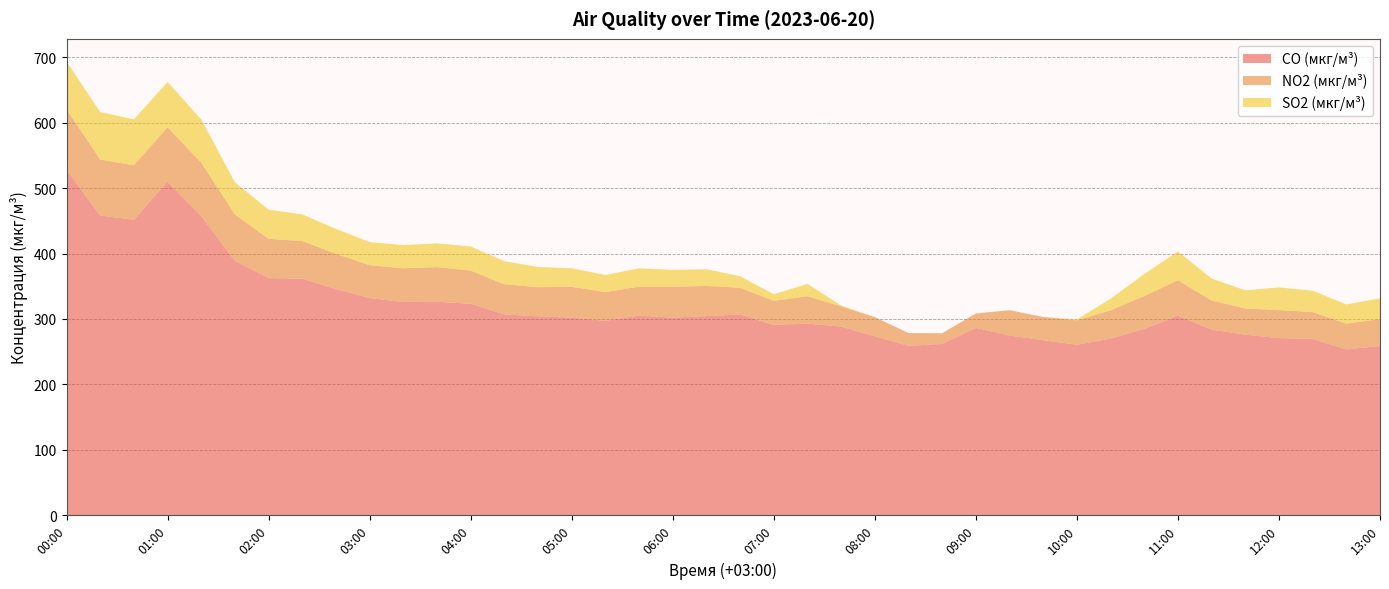

Reading right to left, what are all the values shown in this chart?

CO (мкг/м³): 258.5	253.5	269.4	270.7	275.8	283.6	304.8	284.8	269.9	260.4	267.5	274.6	286.2	261.7	258.8	273.4	288.2	292.8	290.9	306.8	304.3	301.9	305.1	297.1	301.9	303.9	306.9	323.1	326.2	325.8	331.9	345.6	361.4	362.4	388.7	457.1	509.6	451.7	457.9	528.2
NO2 (мкг/м³): 41.3	39.3	41.2	42.8	40.2	44.5	54.4	50.1	43.3	37.5	35.5	38.7	22.1	16.4	19.6	29.4	31.0	41.9	36.8	41.0	46.1	47.2	44.3	43.8	47.2	44.6	46.1	50.8	53.0	51.6	50.2	54.0	57.6	60.0	71.1	81.8	83.4	83.1	85.8	92.2
SO2 (мкг/м³): 31.7	29.4	32.6	34.8	27.7	33.7	44.0	33.7	17.6	1.4	0.0	0.1	0.0	0.0	0.0	0.0	1.3	18.9	10.1	17.6	25.6	25.9	28.0	26.1	28.4	30.9	35.3	36.8	36.3	35.5	35.4	38.0	40.8	44.6	49.0	66.2	69.3	70.3	72.5	73.1